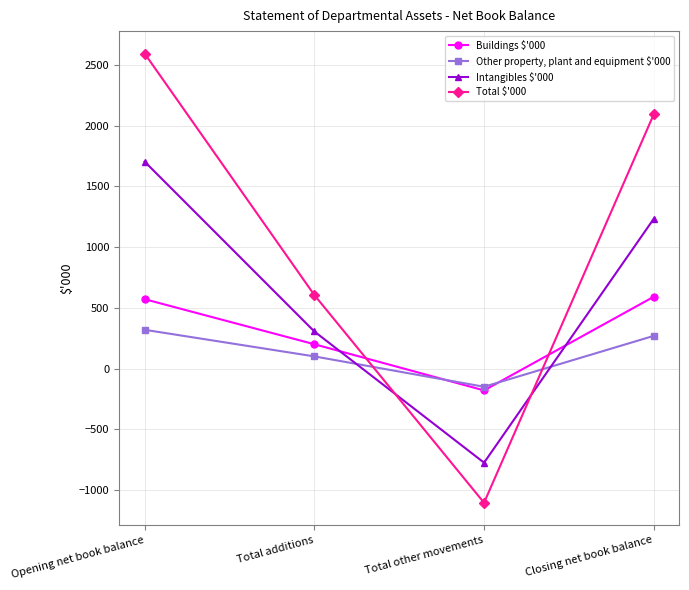

Where is Intangibles $'000 nearest to the value 464?

Total additions